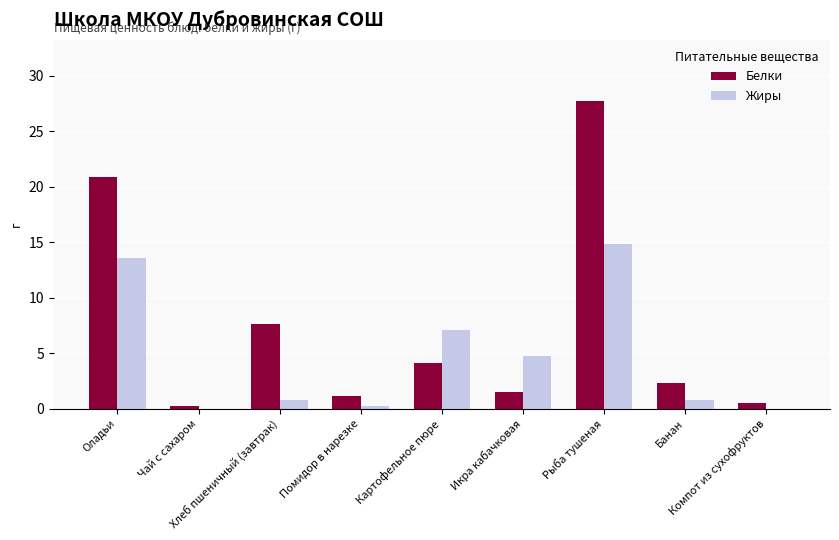

Reading left to right, extract all data points from this chart.

Белки: 20.9	0.2	7.6	1.1	4.1	1.5	27.7	2.3	0.5
Жиры: 13.6	0.0	0.8	0.2	7.1	4.7	14.8	0.8	0.0